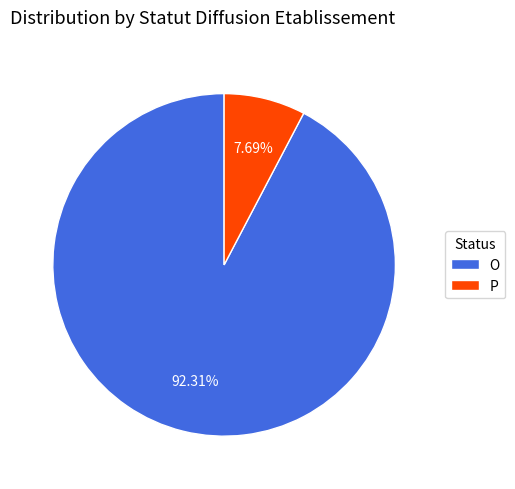

Which category has the biggest portion of the pie?

O